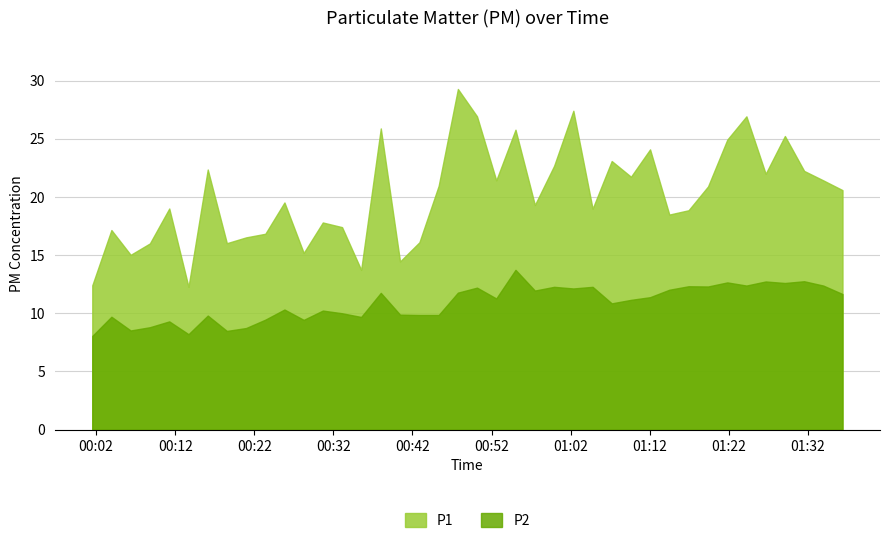

How many data points does each series have?

40